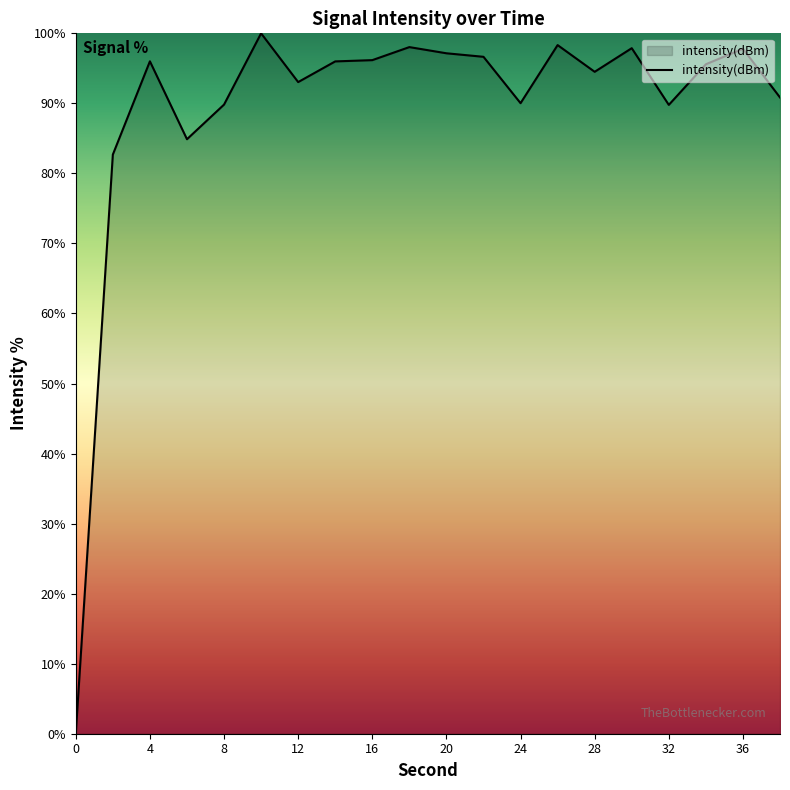

Count the number of categories in the chart.

20